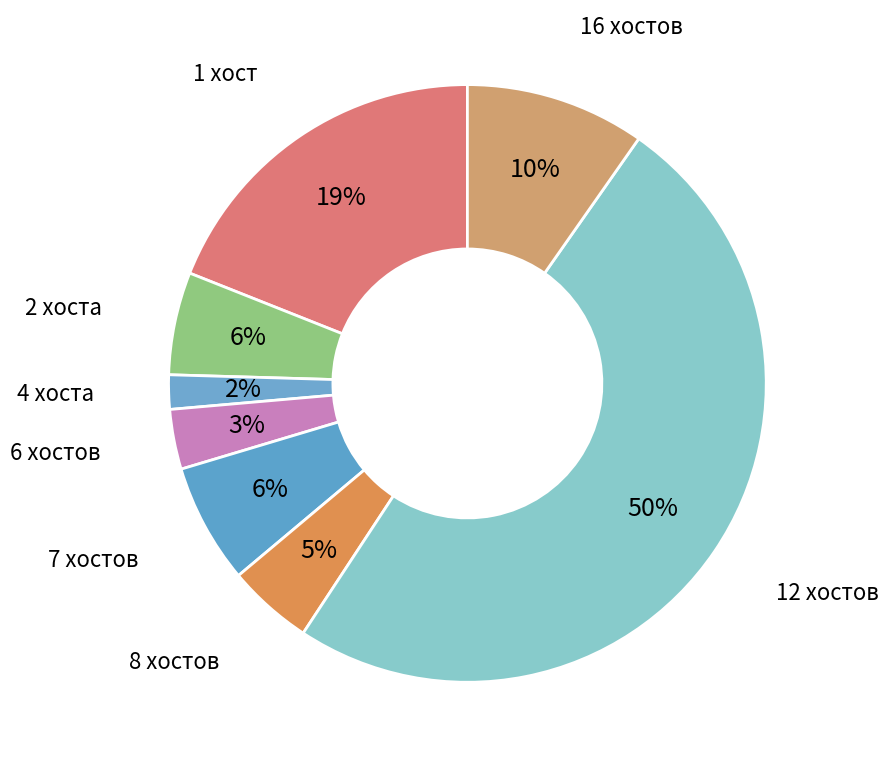

Count the number of slices in the pie.

8